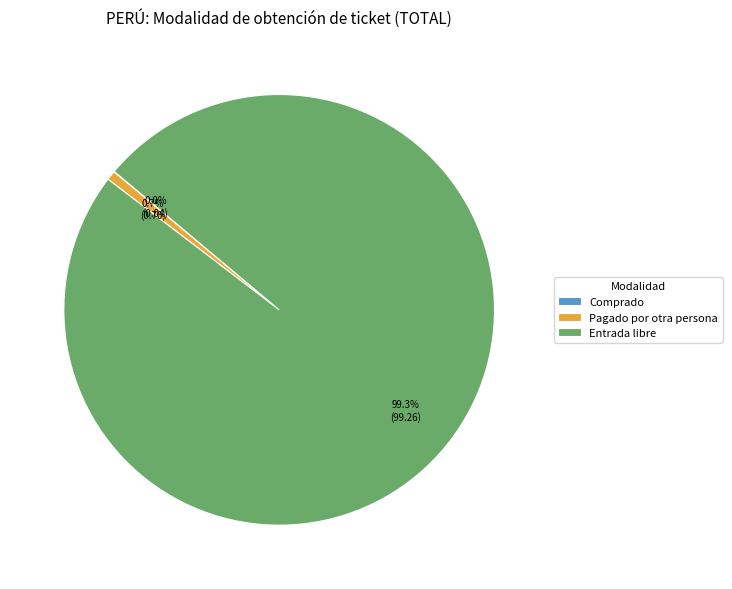

Which category has the biggest portion of the pie?

Entrada libre